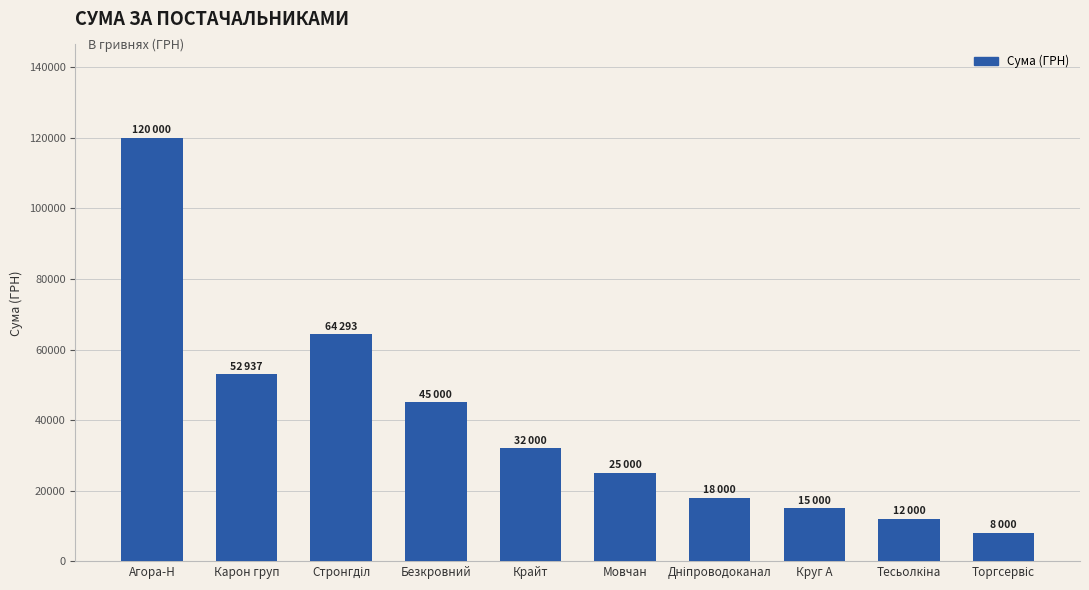

What is the smallest value displayed?

8000